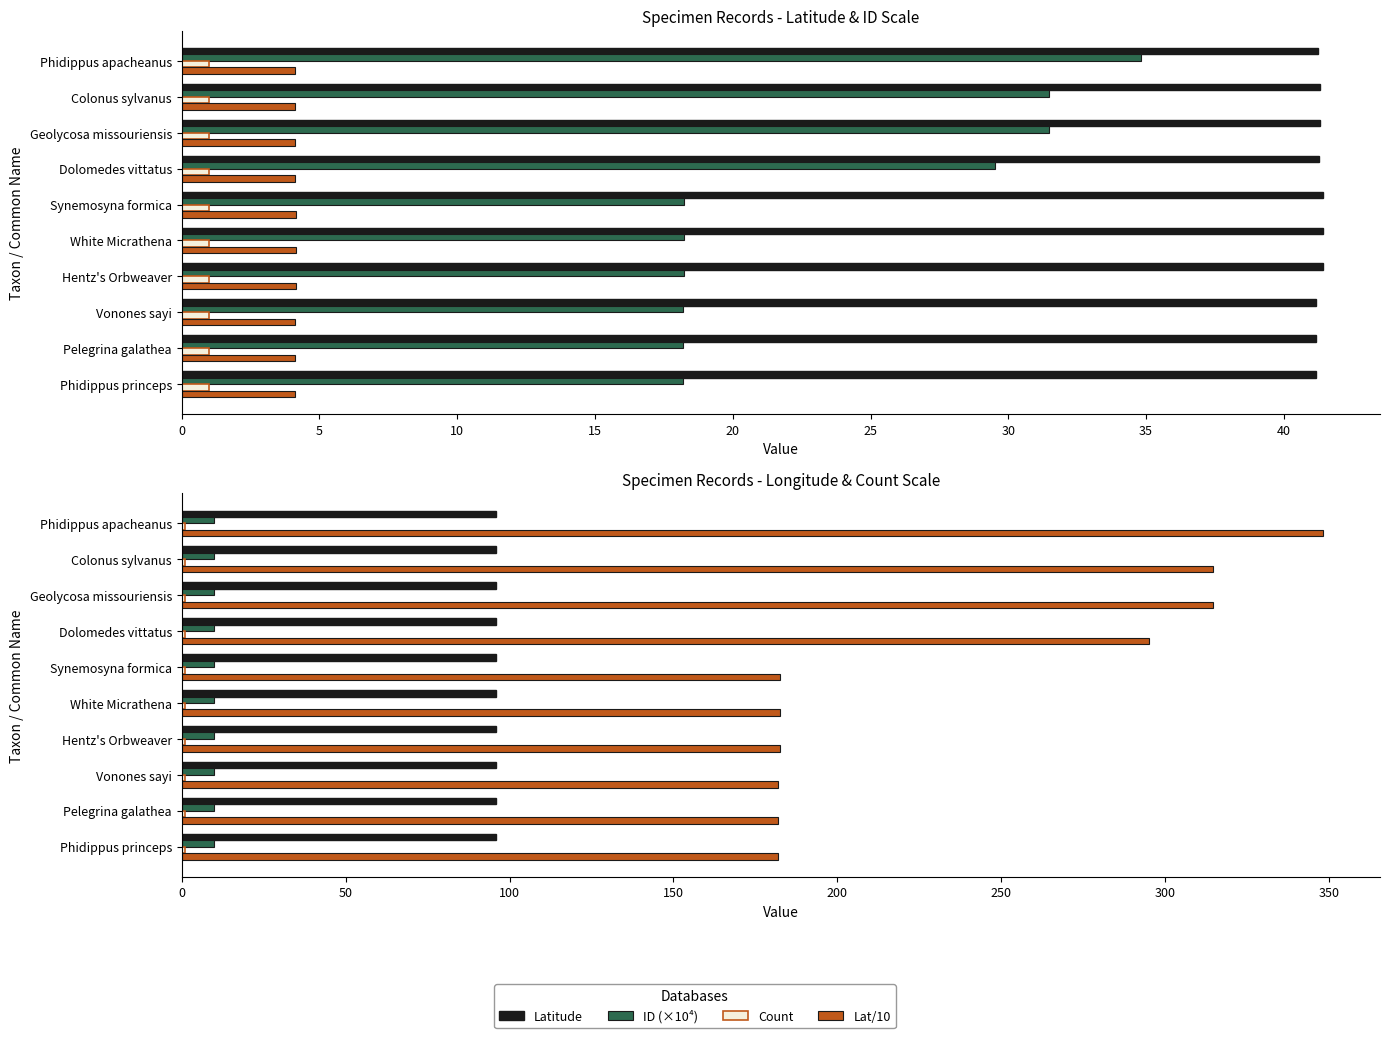

Is the value of Latitude at White Micrathena greater than the value of Longitude at Dolomedes vittatus?

No